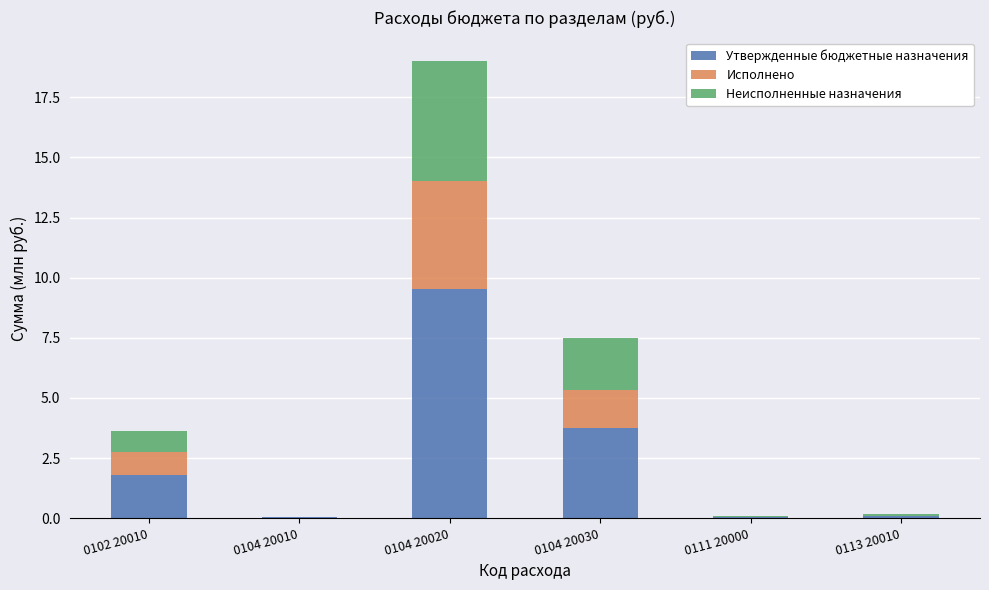

How many data points in Утвержденные бюджетные назначения are above 1?

3